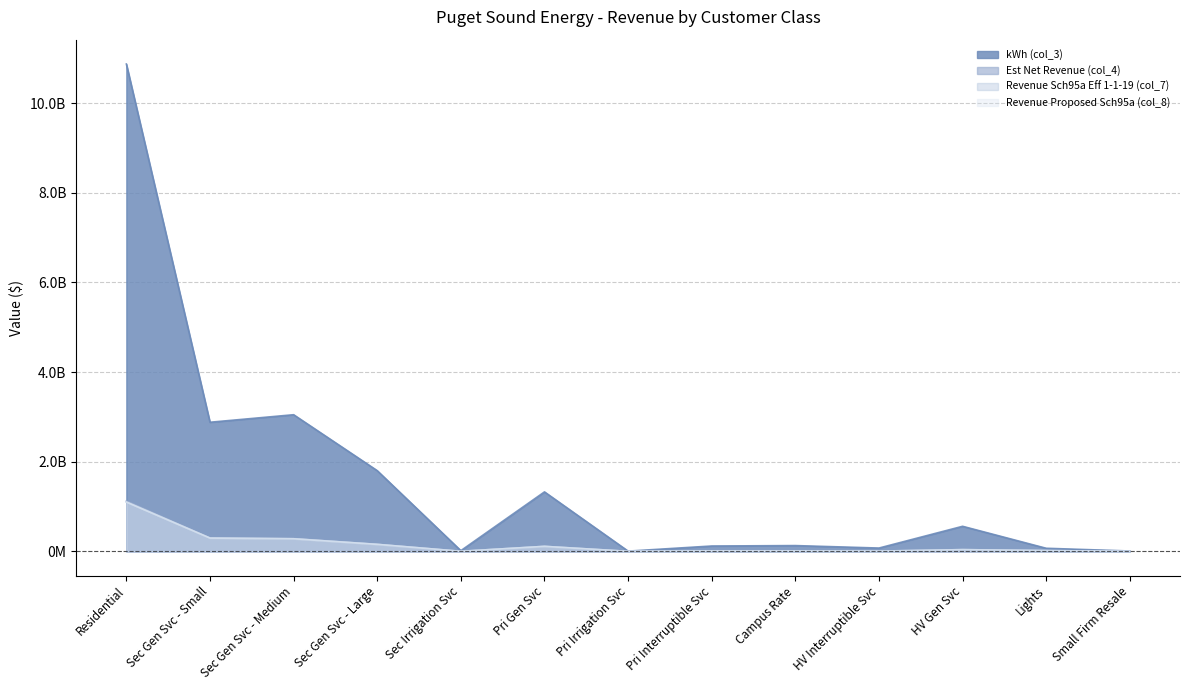

Which series changed the most between Sec Gen Svc - Large and HV Interruptible Svc?

kWh (col_3)